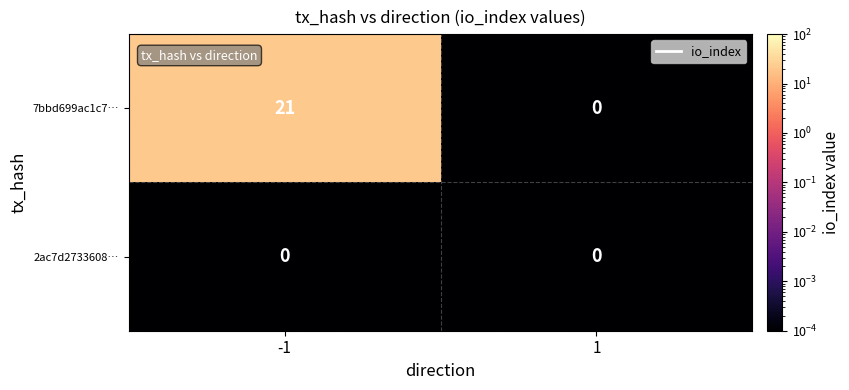

What is the difference between the maximum and minimum values in the 7bbd699ac1c7… series?

21